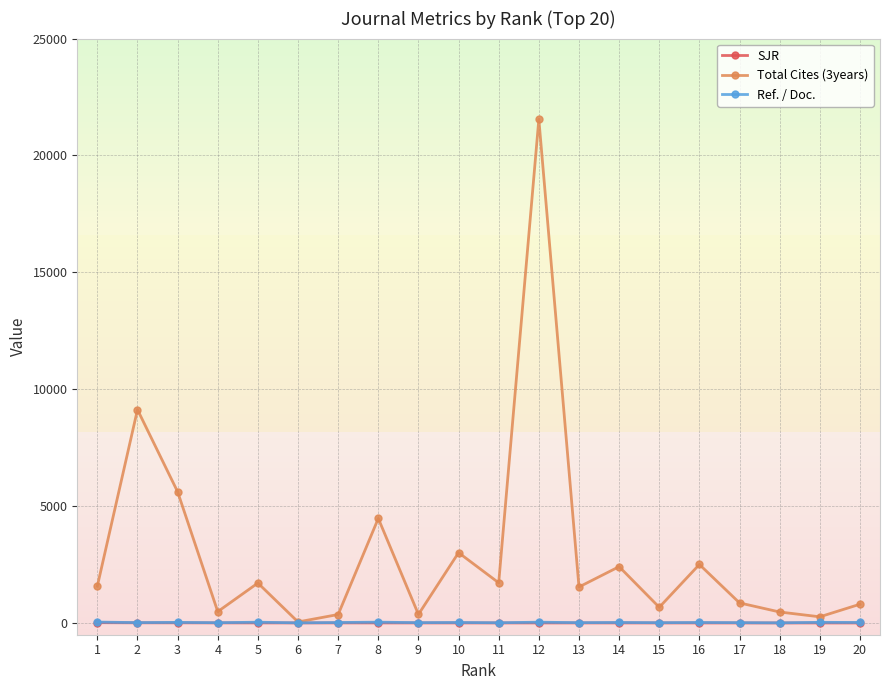

What is the smallest value displayed?

3.2